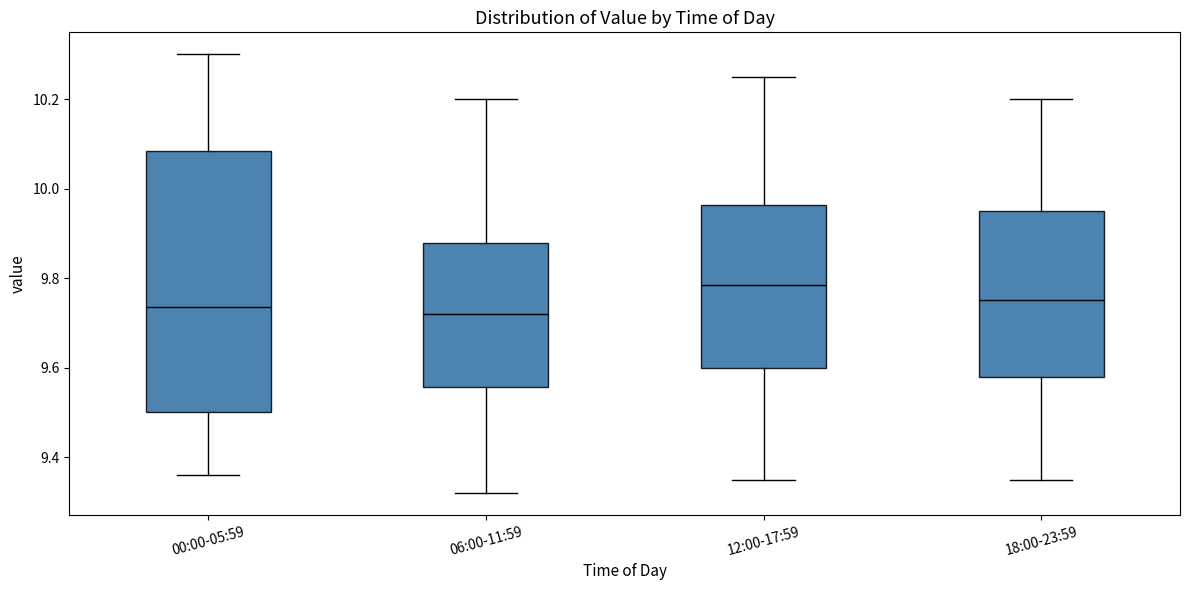

Reading left to right, read every box against the y-axis: the position of its median line, the range the box covers, and the ends of its whiskers. The values are not printed on the chart, so give them approximately, as read against the axis.

00:00-05:59: median 9.74, box 9.50 to 10.08, whiskers 9.36 to 10.30
06:00-11:59: median 9.72, box 9.56 to 9.88, whiskers 9.32 to 10.20
12:00-17:59: median 9.78, box 9.60 to 9.96, whiskers 9.36 to 10.26
18:00-23:59: median 9.76, box 9.58 to 9.96, whiskers 9.36 to 10.20